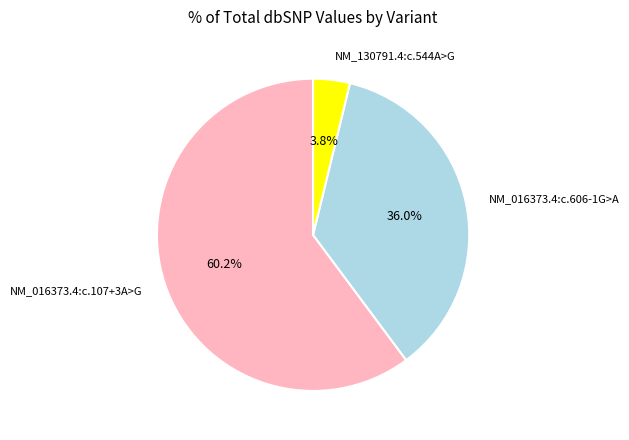

Does any single category account for the majority?

Yes